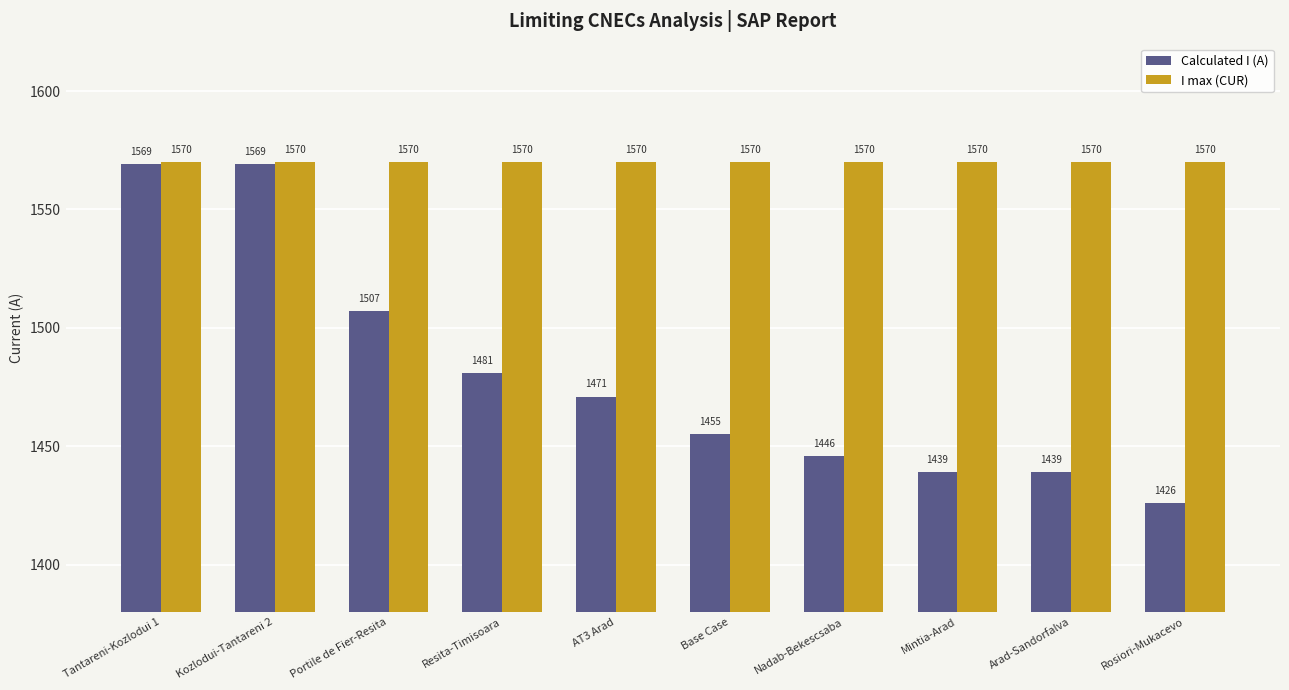

Which series has the largest total across all categories?

I max (CUR)